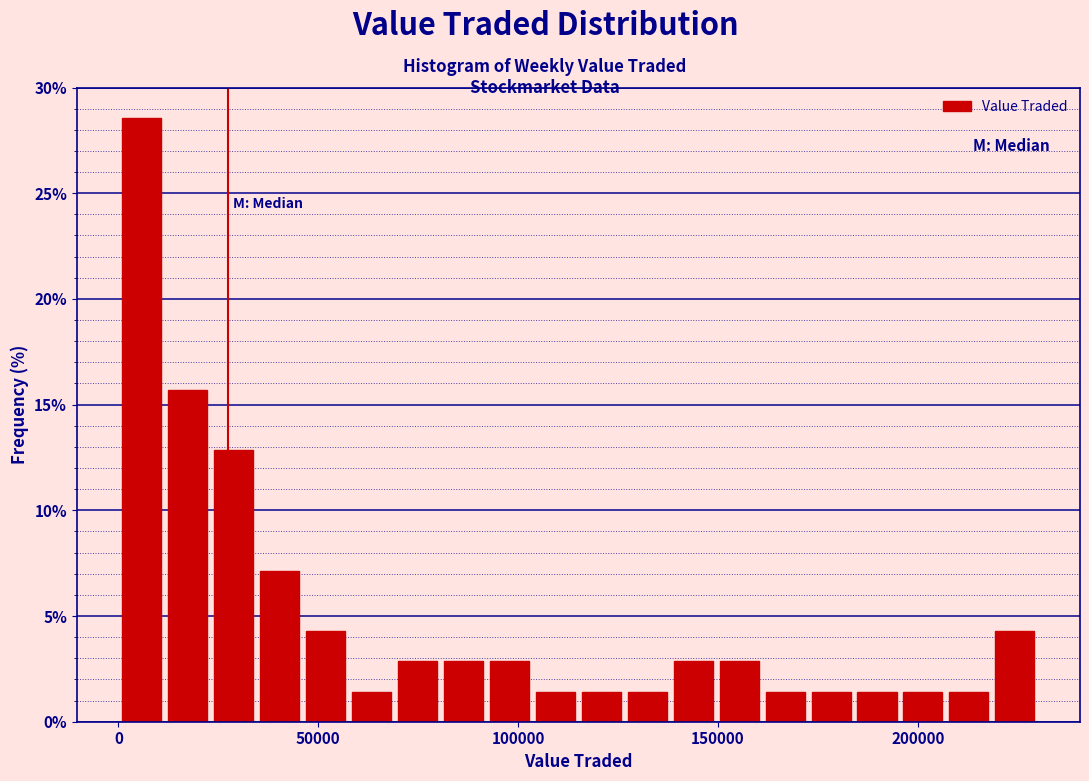

Read against the x-axis, roughly where is the centre of the tallest bar?

5000